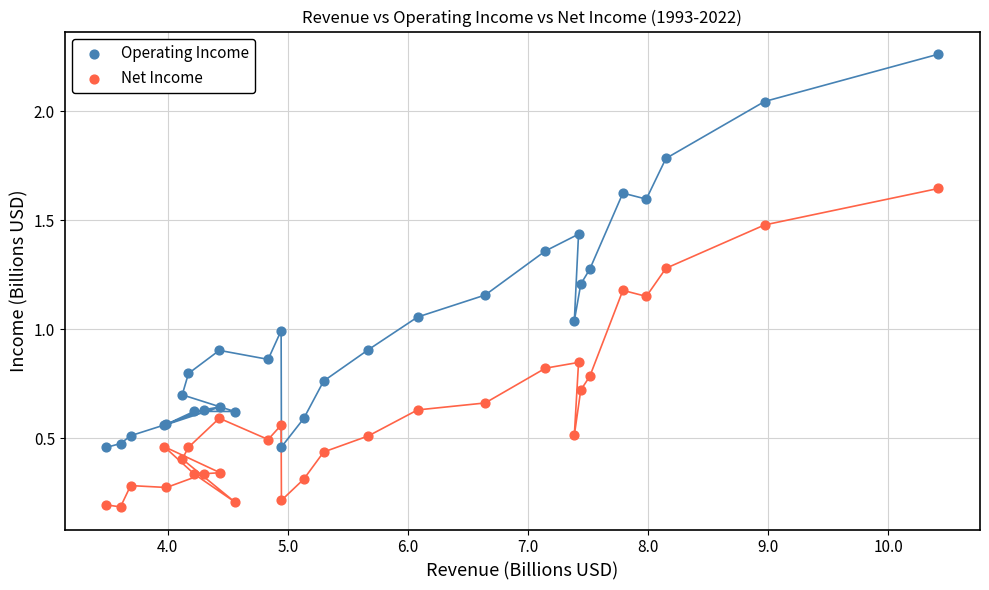

What is the X range (max minus min) for the scatter plot?

6.9